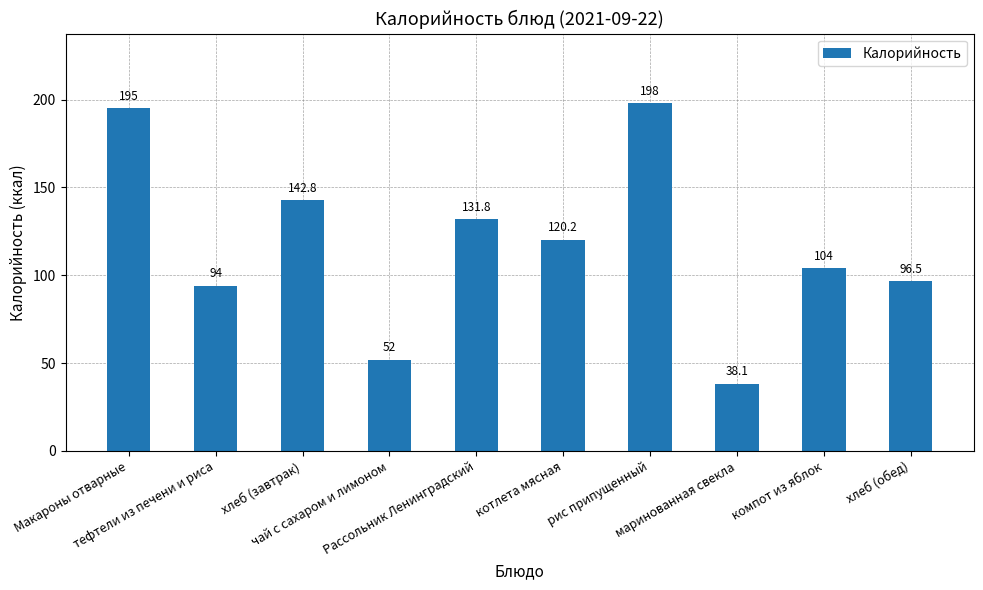

True or false: the data shows 295.8 at Макароны отварные.

False